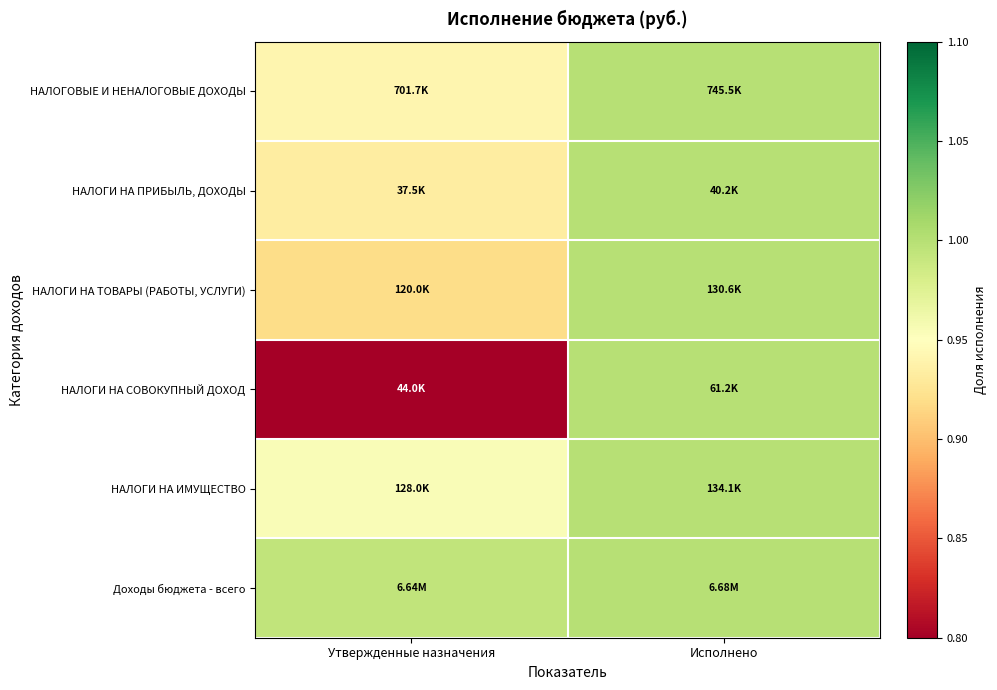

Reading right to left, transcribe all the data shown in this chart.

НАЛОГОВЫЕ И НЕНАЛОГОВЫЕ ДОХОДЫ: Исполнено=1.0	Утвержденные назначения=0.9
НАЛОГИ НА ПРИБЫЛЬ, ДОХОДЫ: Исполнено=1.0	Утвержденные назначения=0.9
НАЛОГИ НА ТОВАРЫ (РАБОТЫ, УСЛУГИ): Исполнено=1.0	Утвержденные назначения=0.9
НАЛОГИ НА СОВОКУПНЫЙ ДОХОД: Исполнено=1.0	Утвержденные назначения=0.7
НАЛОГИ НА ИМУЩЕСТВО: Исполнено=1.0	Утвержденные назначения=1.0
Доходы бюджета - всего: Исполнено=1.0	Утвержденные назначения=1.0